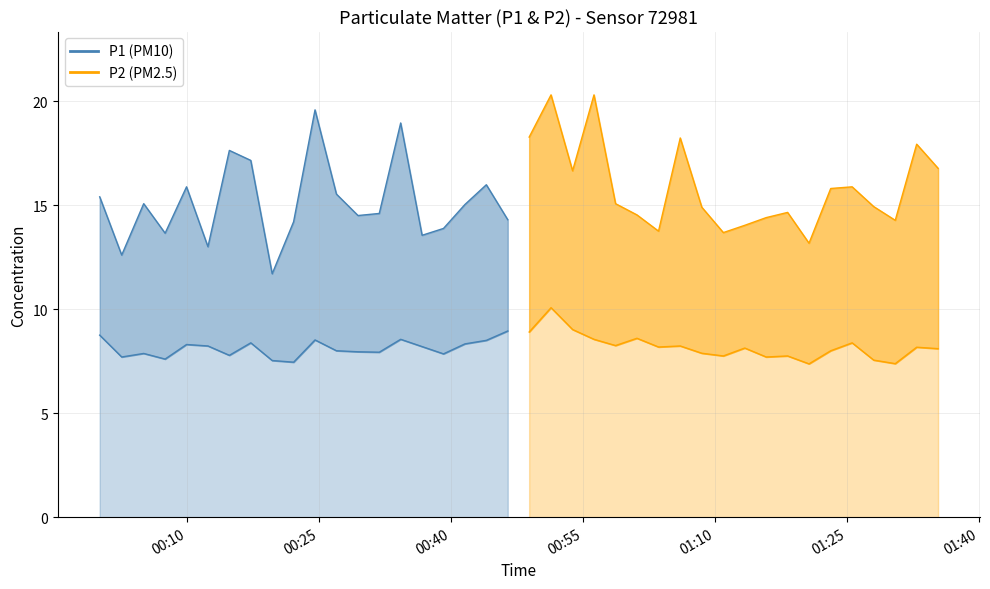

Which series has the widest spread of values?

P1